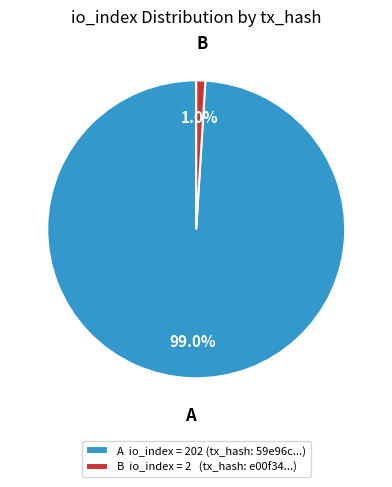

How many slices are in this pie chart?

2